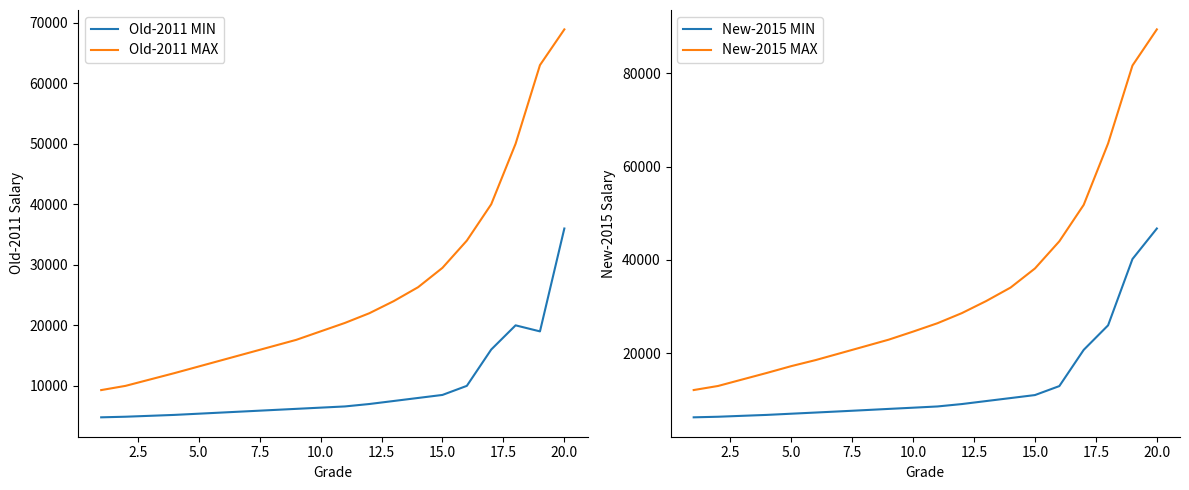

How many values in the New-2015 MIN series are below 8540?

10